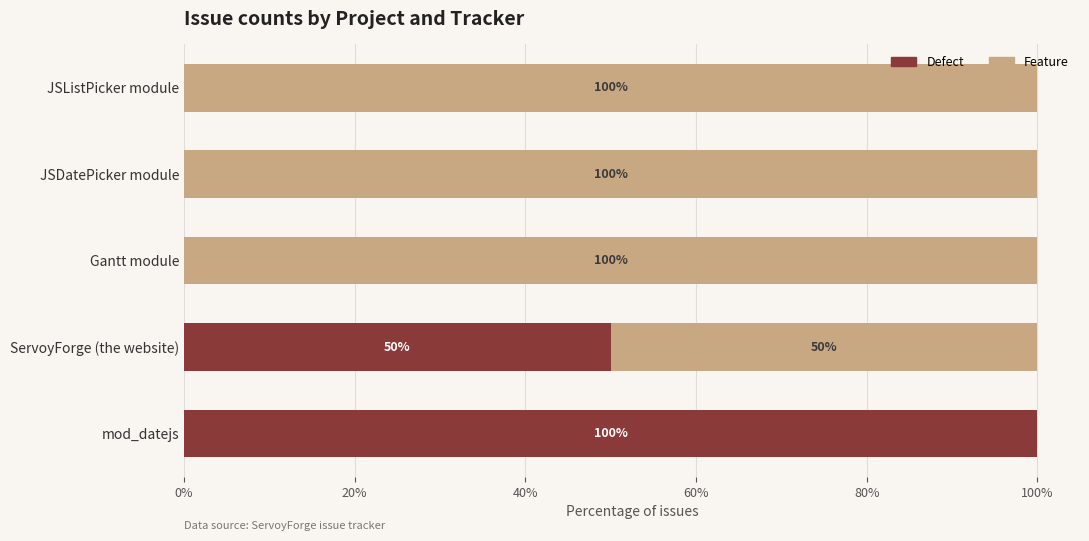

At which label is Defect closest to 50?

ServoyForge (the website)